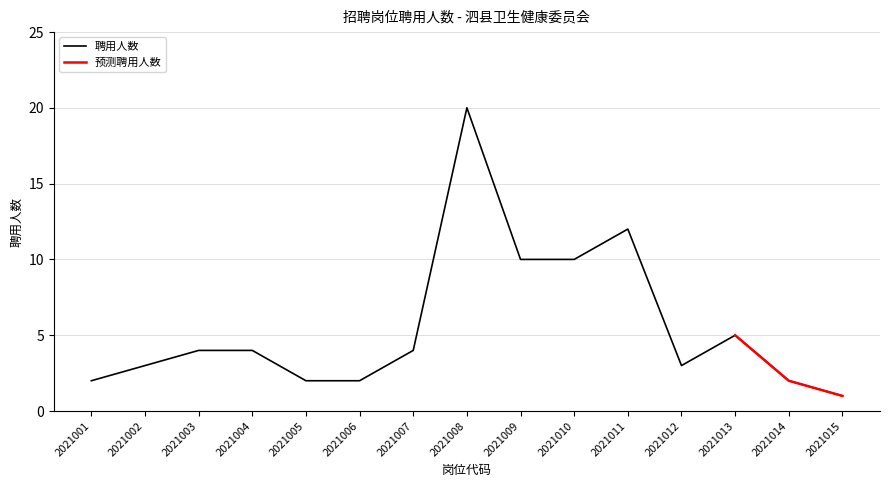

Count the number of categories in the chart.

15